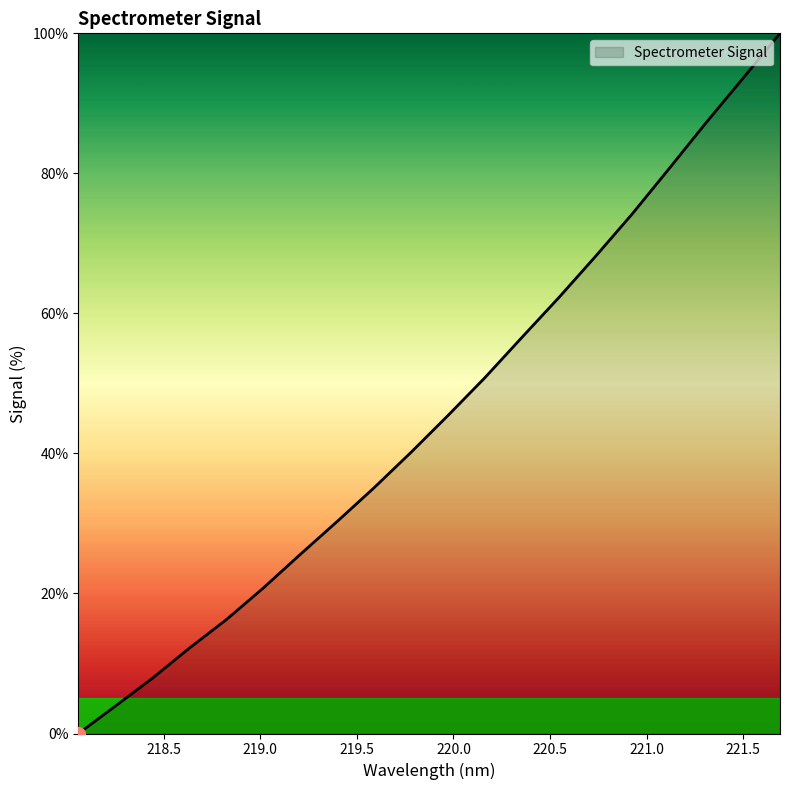

Does the chart display data point markers on the line(s)?

No